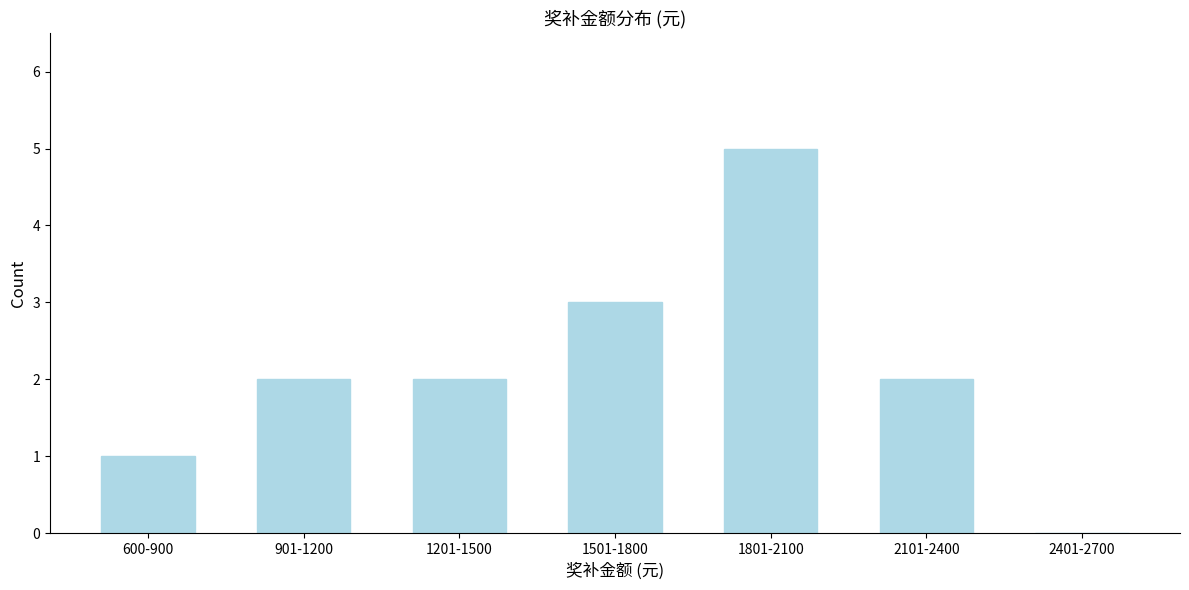

Reading left to right, transcribe all the data shown in this chart.

600-900=1	901-1200=2	1201-1500=2	1501-1800=3	1801-2100=5	2101-2400=2	2401-2700=0